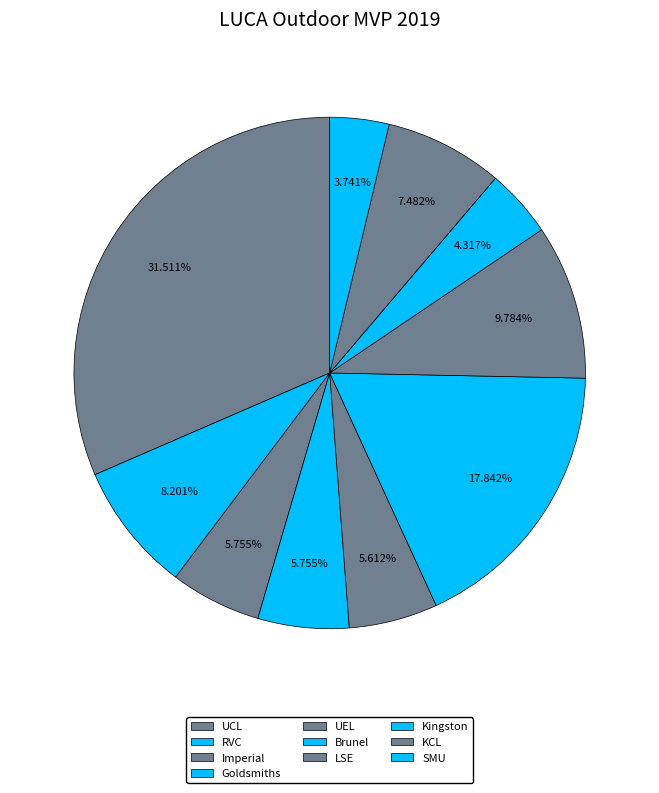

Count the number of slices in the pie.

10